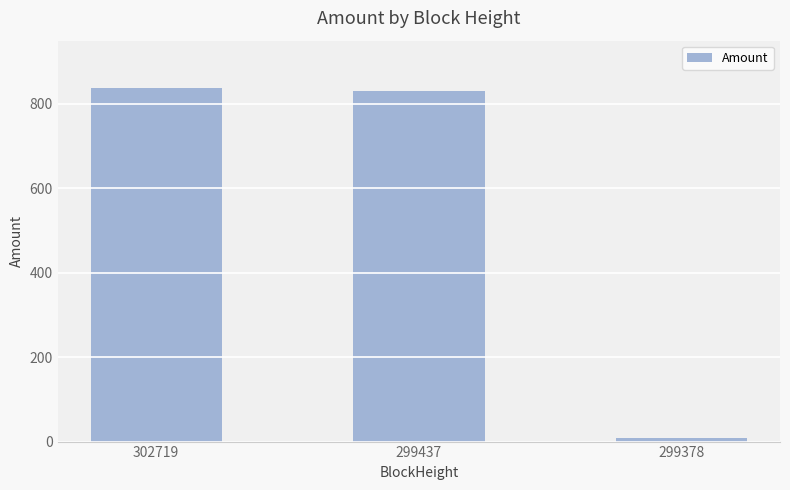

What is the value of the 1st bar from the left?

837.0